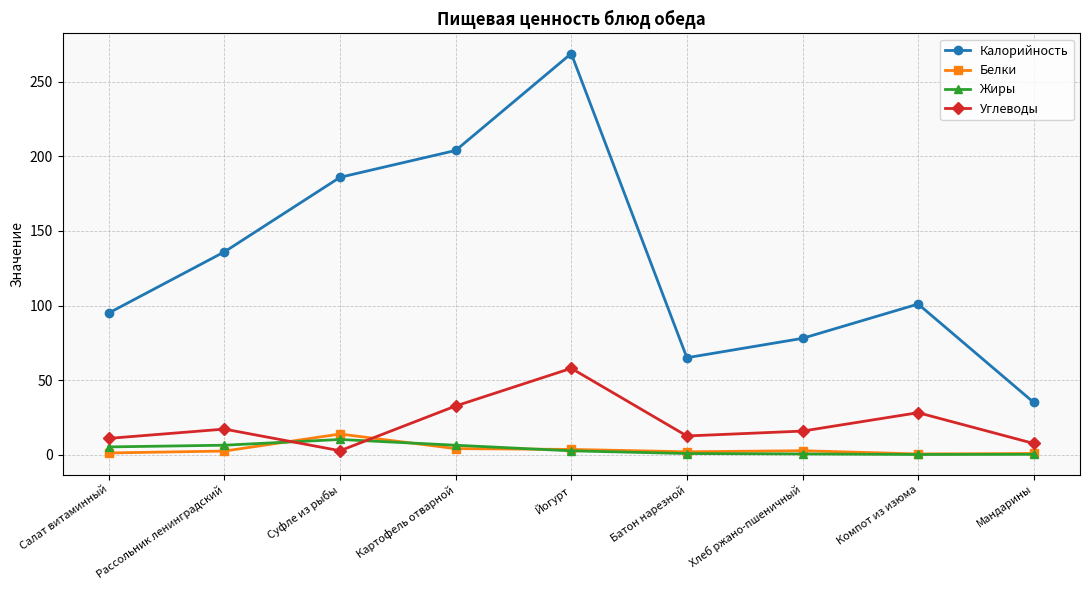

List the labels in order of Калорийность value, largest first.

Йогурт, Картофель отварной, Суфле из рыбы, Рассольник ленинградский, Компот из изюма, Салат витаминный, Хлеб ржано-пшеничный, Батон нарезной, Мандарины